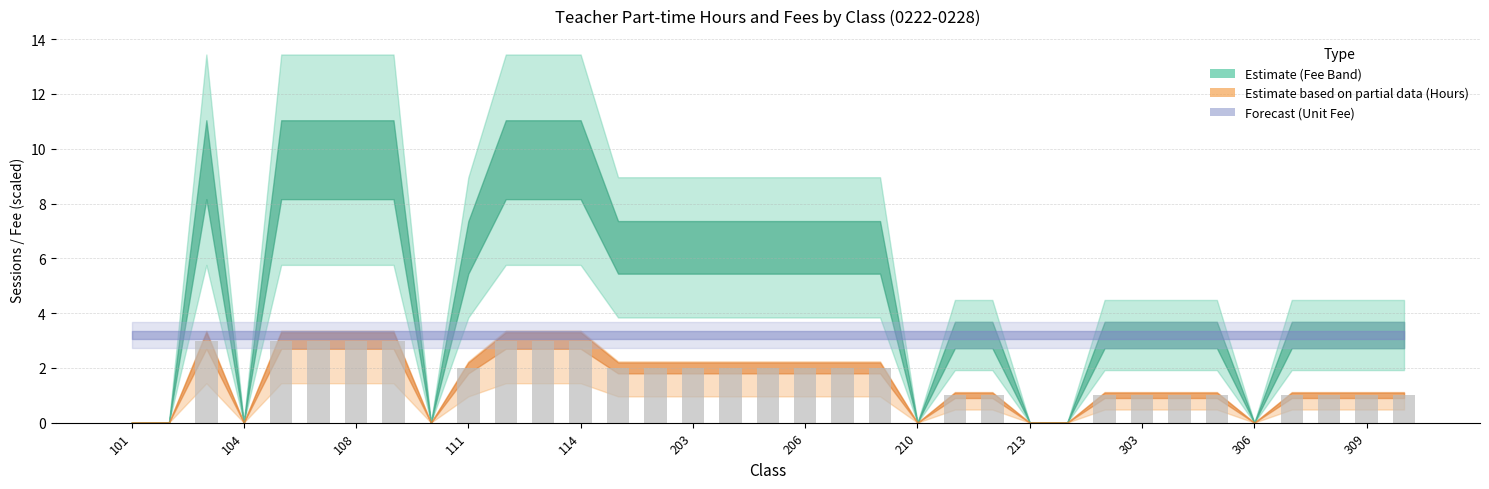

What is the maximum value shown in the chart?

3